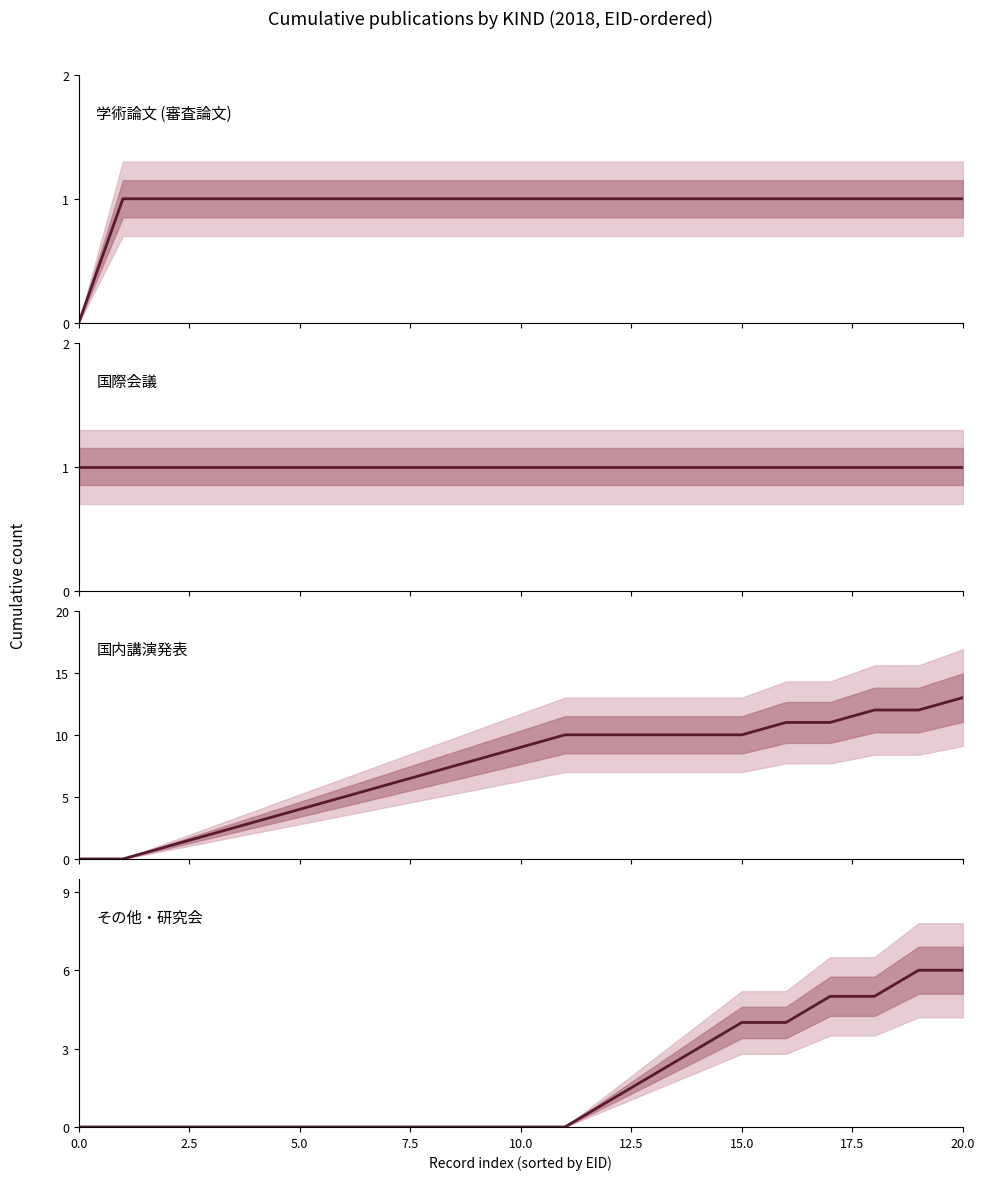

What is the difference between the maximum and second lowest values in the 国内講演発表 series?

13